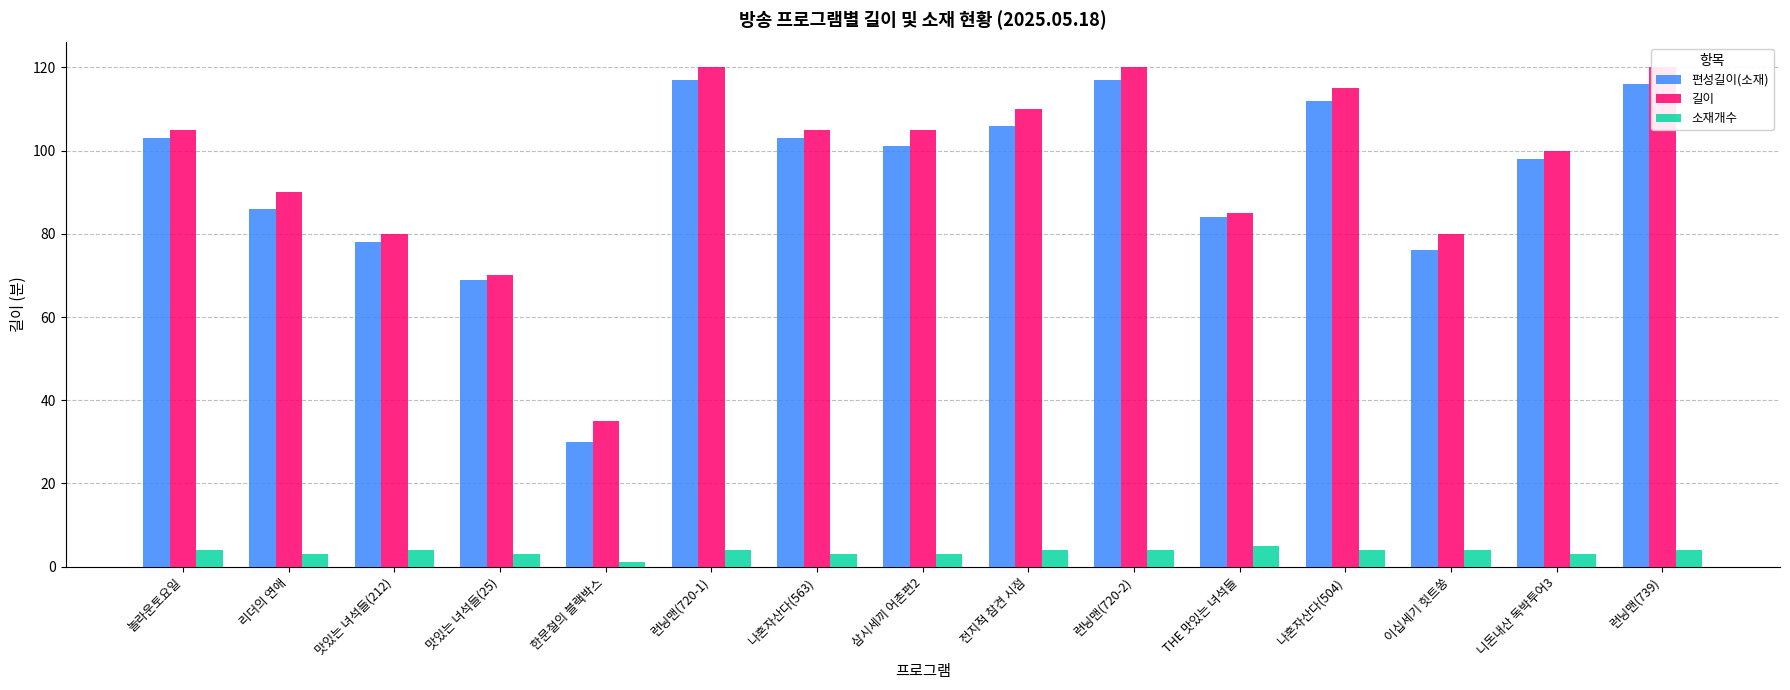

At which label does 편성길이(소재) first exceed 101?

놀라운토요일